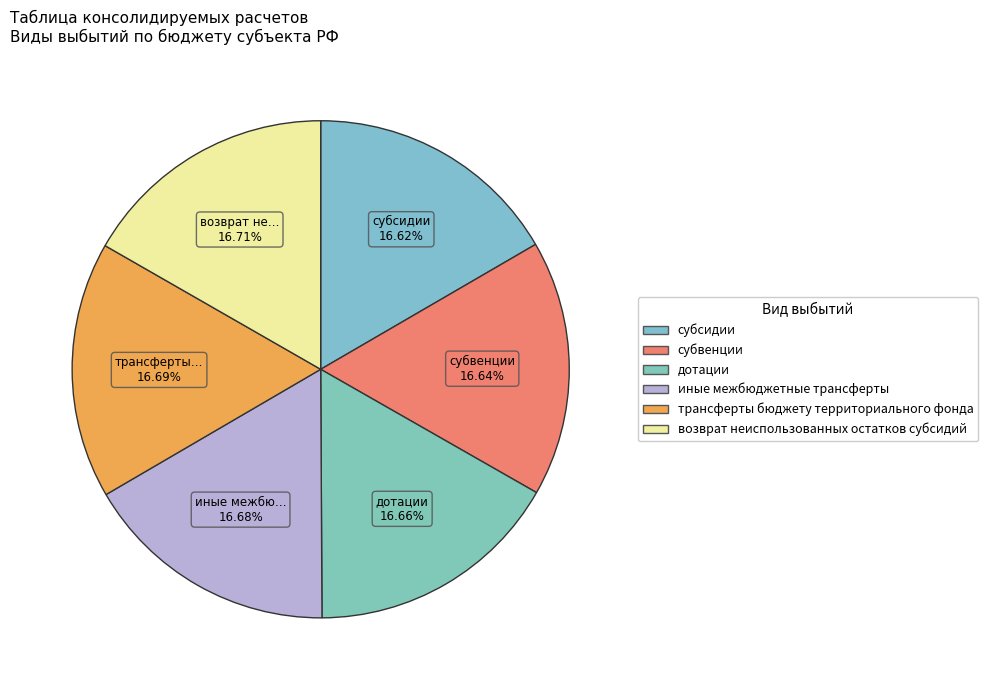

True or false: субвенции accounts for 31% of the total.

False